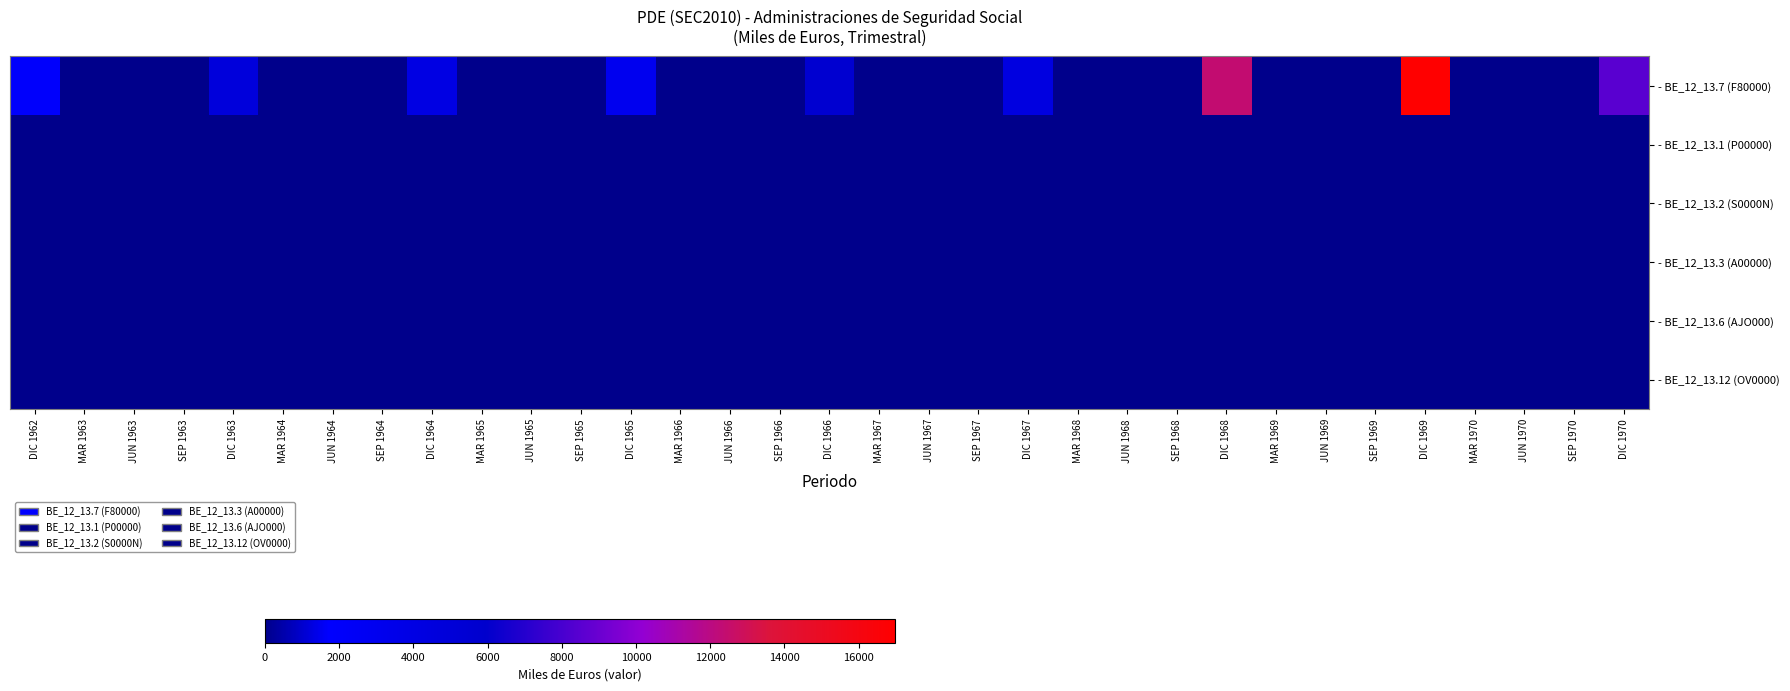

At DIC 1963, list the series in order from smallest to largest.

- BE_12_13.1 (P00000), - BE_12_13.2 (S0000N), - BE_12_13.3 (A00000), - BE_12_13.6 (AJO000), - BE_12_13.12 (OV0000), - BE_12_13.7 (F80000)